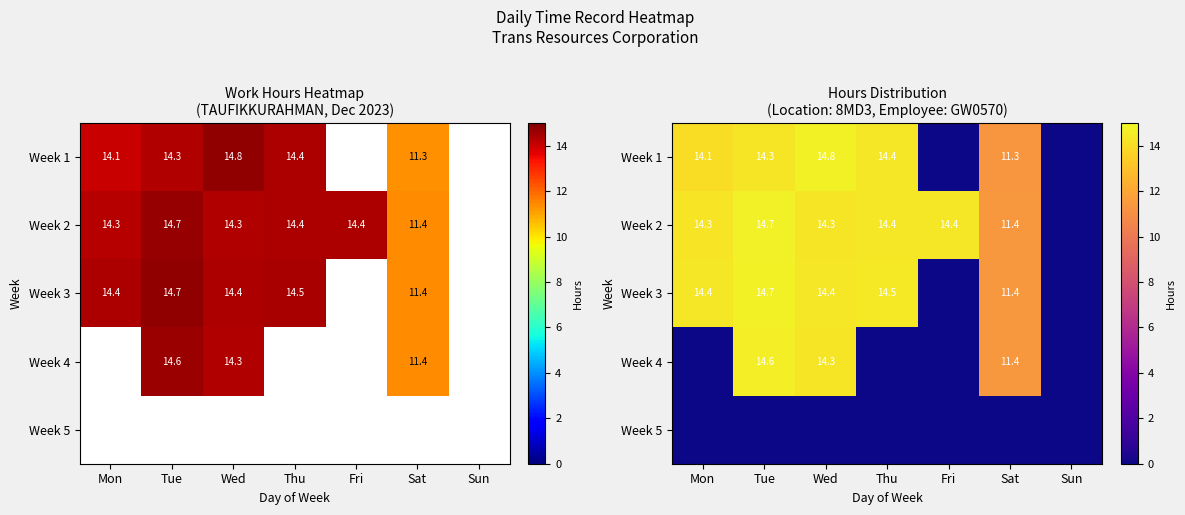

At which category does the chart reach its minimum across all series?

Fri